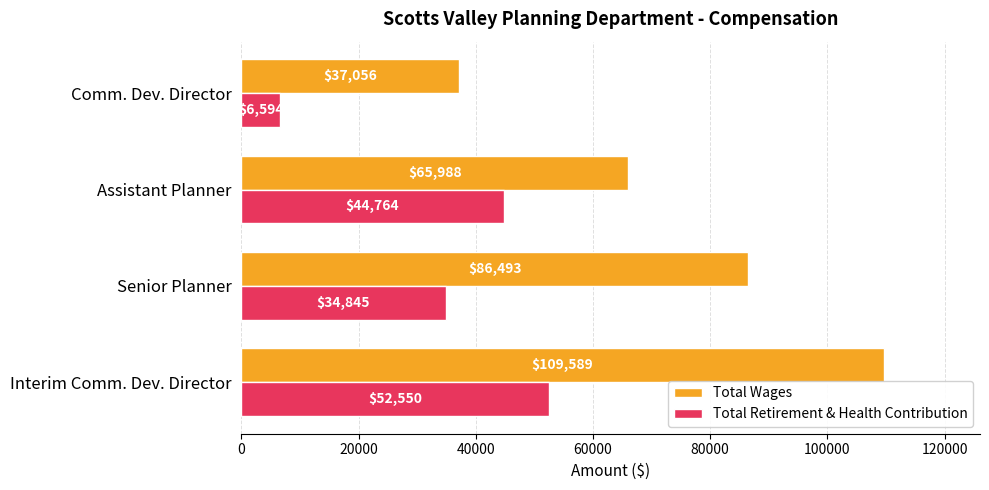

Which series has the largest total across all categories?

Total Wages